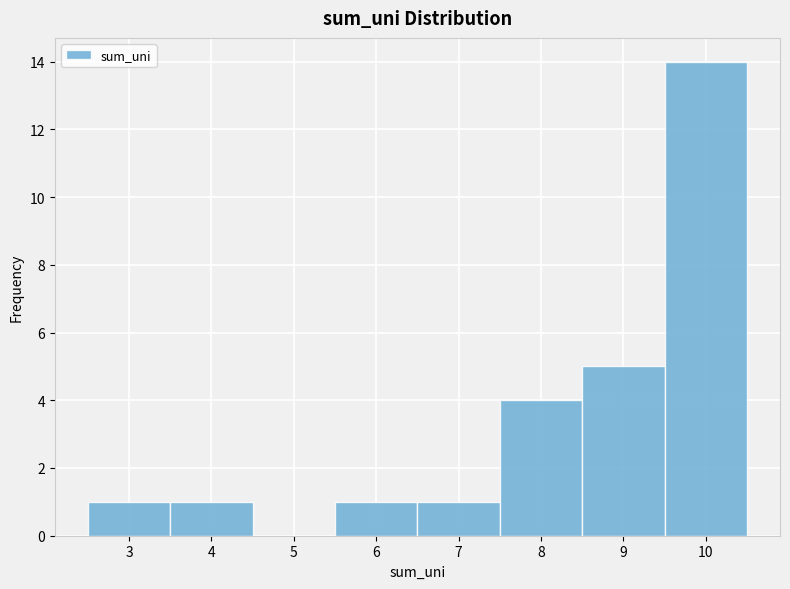

Over which range of the x-axis is the bar tallest?

9.5 to 10.5